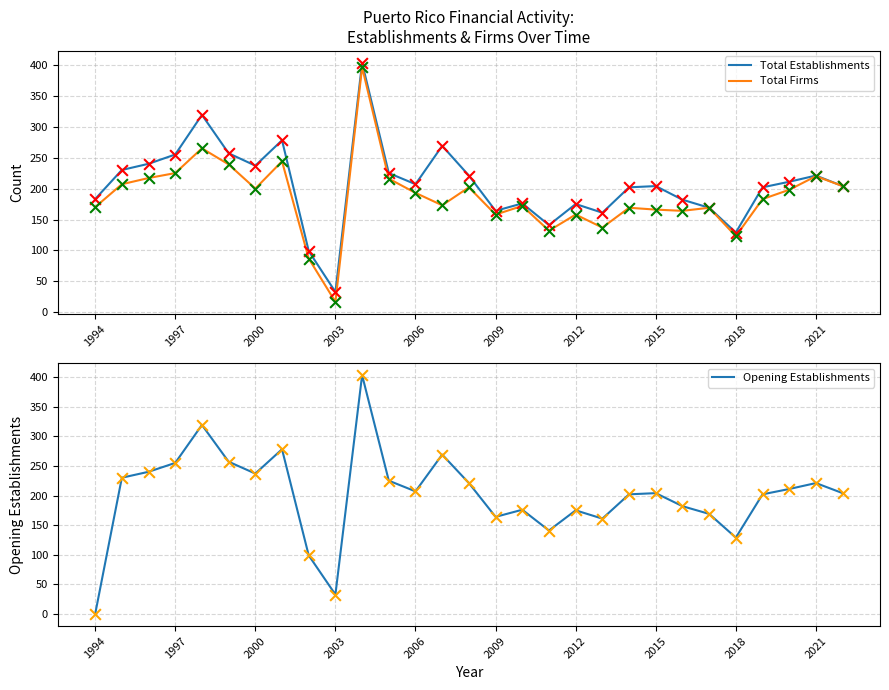

Which series has the largest Y range (max minus min)?

Opening Establishments